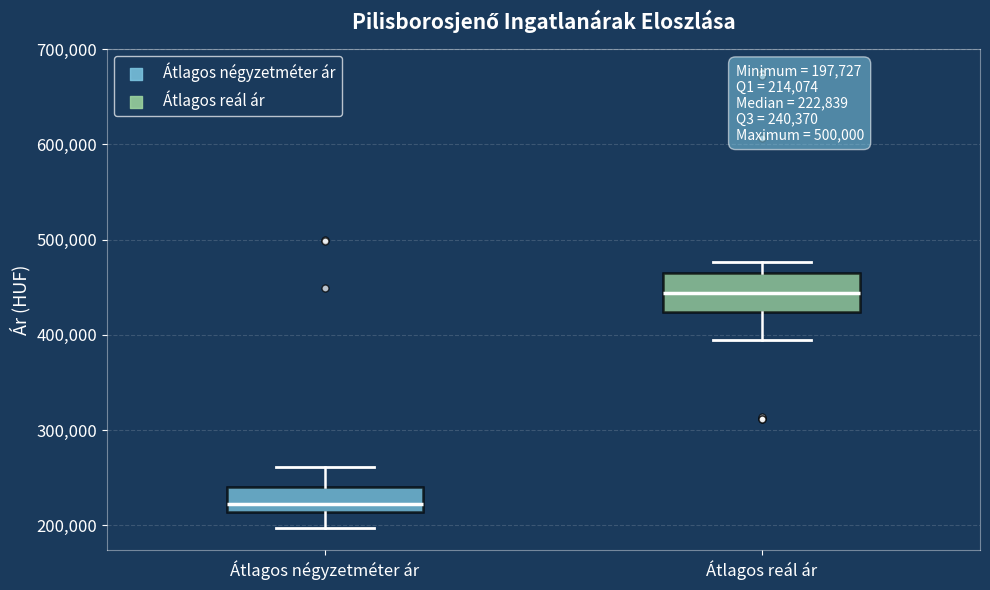

Which box has the highest median line?

Átlagos reál ár